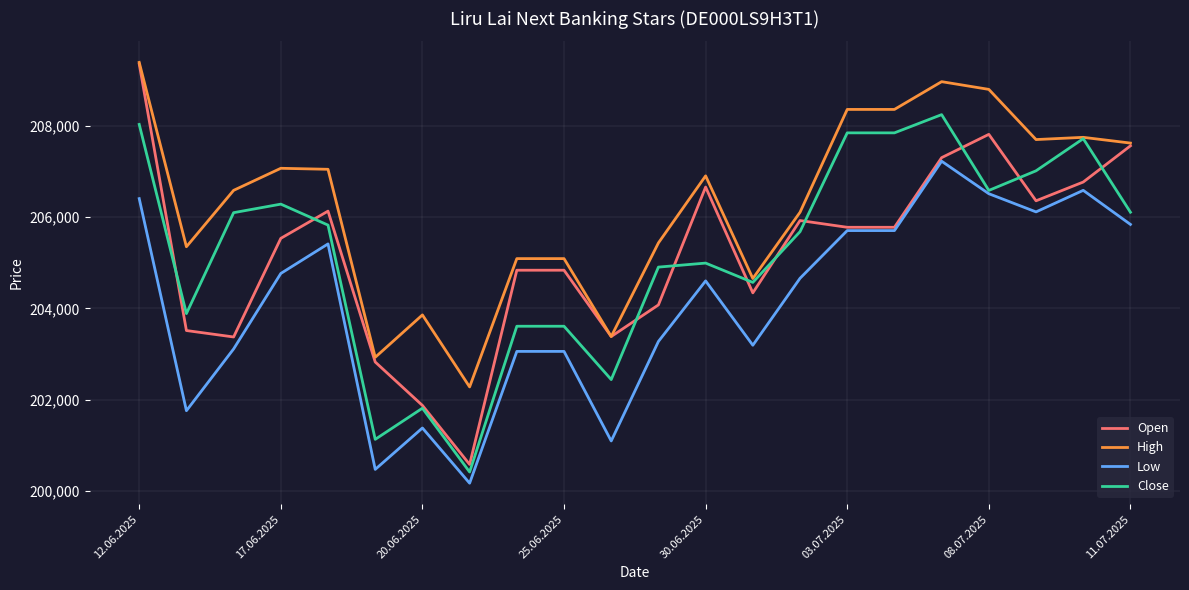

True or false: Close has more than 0 interior local peaks.

True